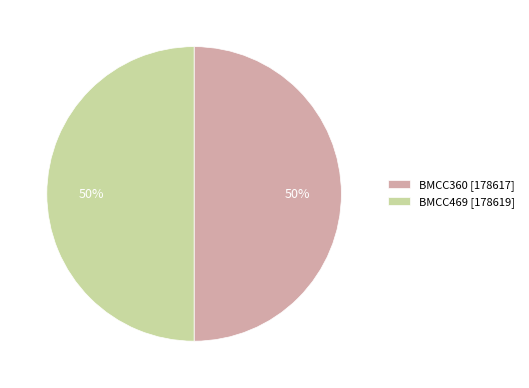

Do BMCC360 [178617] and BMCC469 [178619] together represent more than half of the pie?

Yes